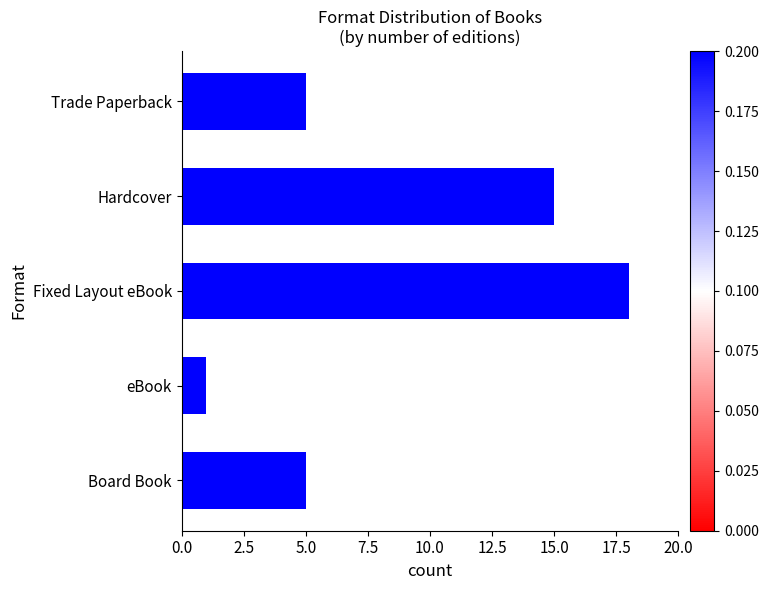

Which category has the lowest value across all series?

eBook